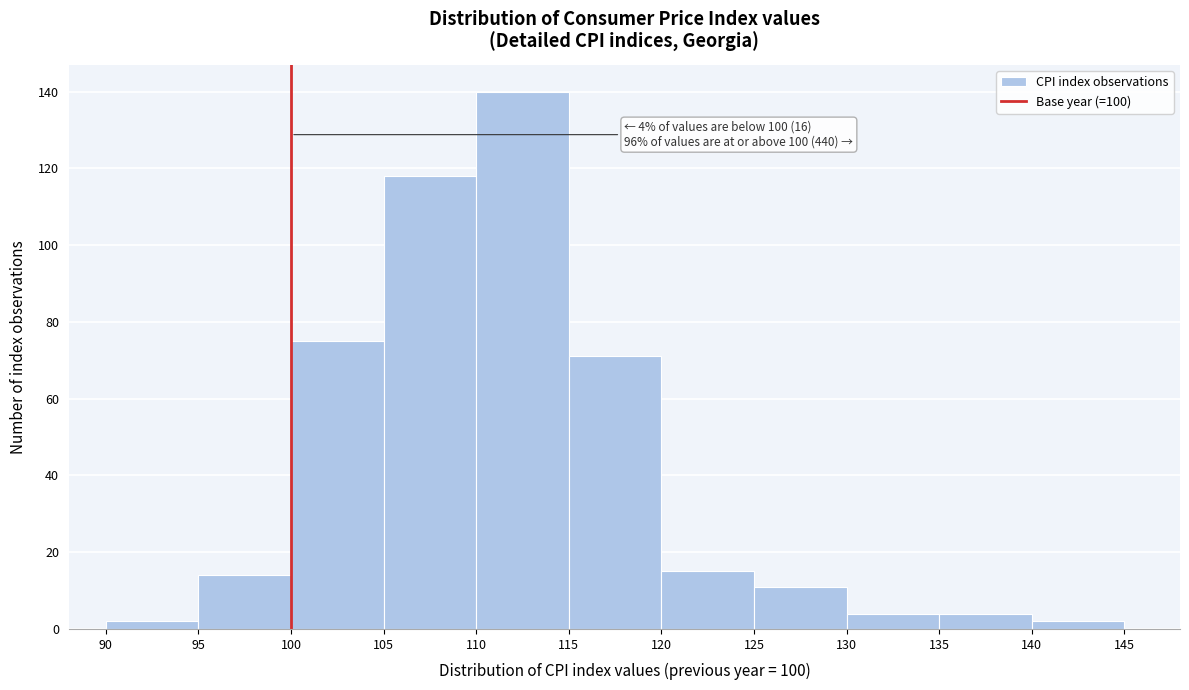

Which range on the x-axis has the tallest bar?

110 to 115